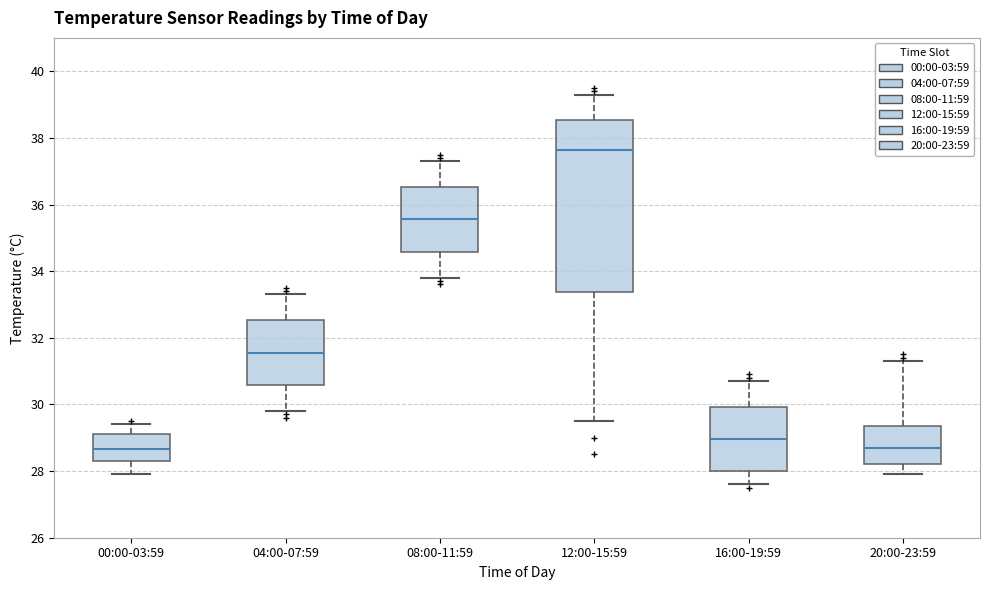

Where does the upper whisker of the box for 12:00-15:59 end on the y-axis? The values are not printed on the chart, so give them approximately, as read against the axis.

39.4